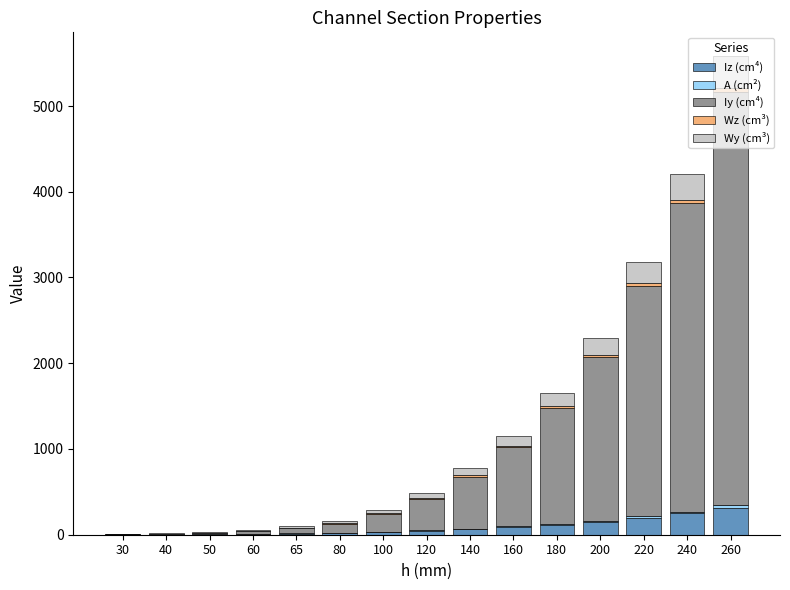

At which category is the sum across all series the highest?

260